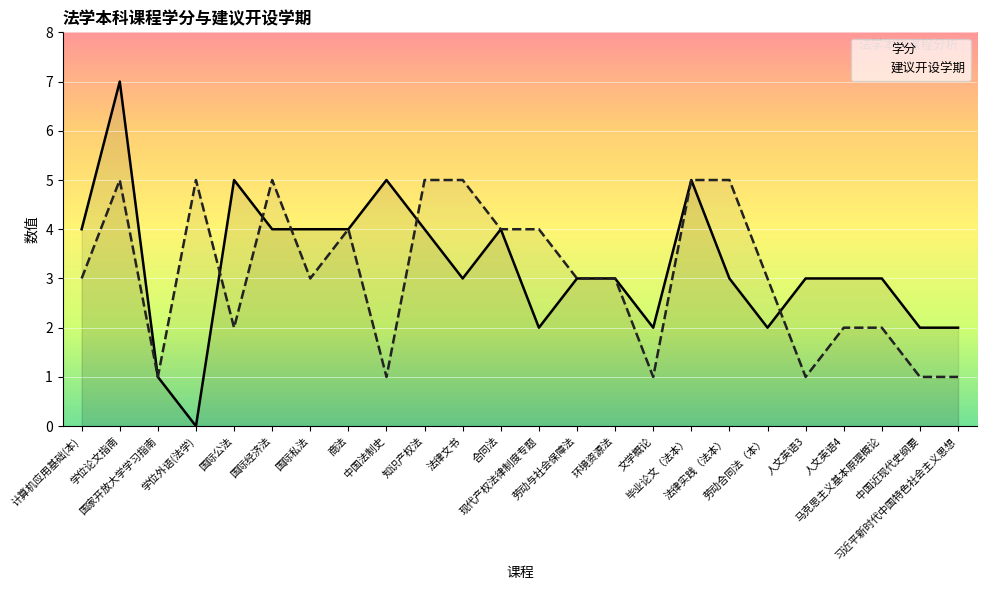

What is the highest value of the 建议开设学期 series?

5